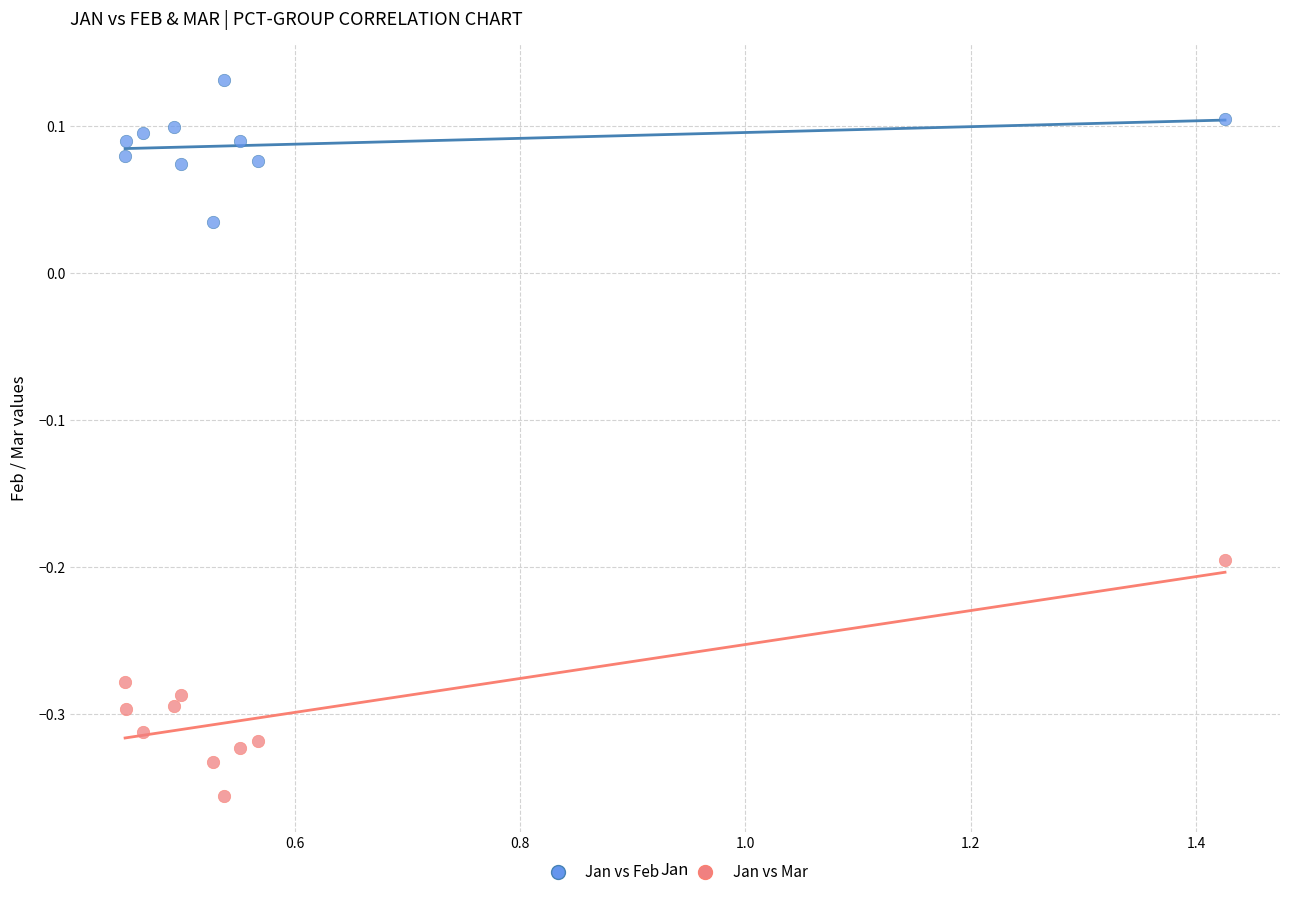

Which series contains the highest Y value?

Jan vs Feb